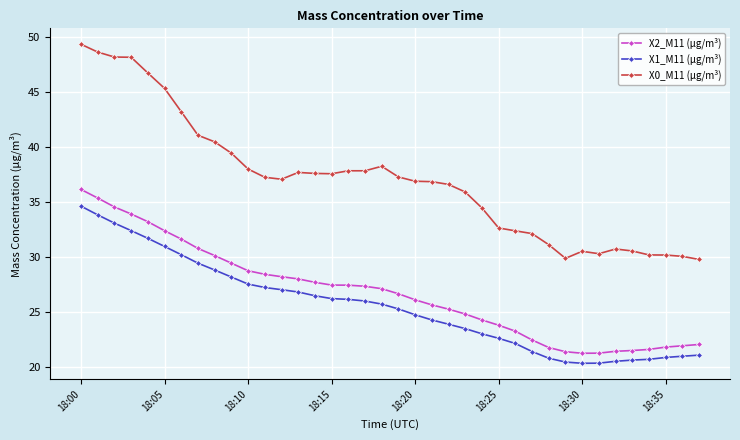

Which series has the largest total across all categories?

X0_M11 (μg/m³)